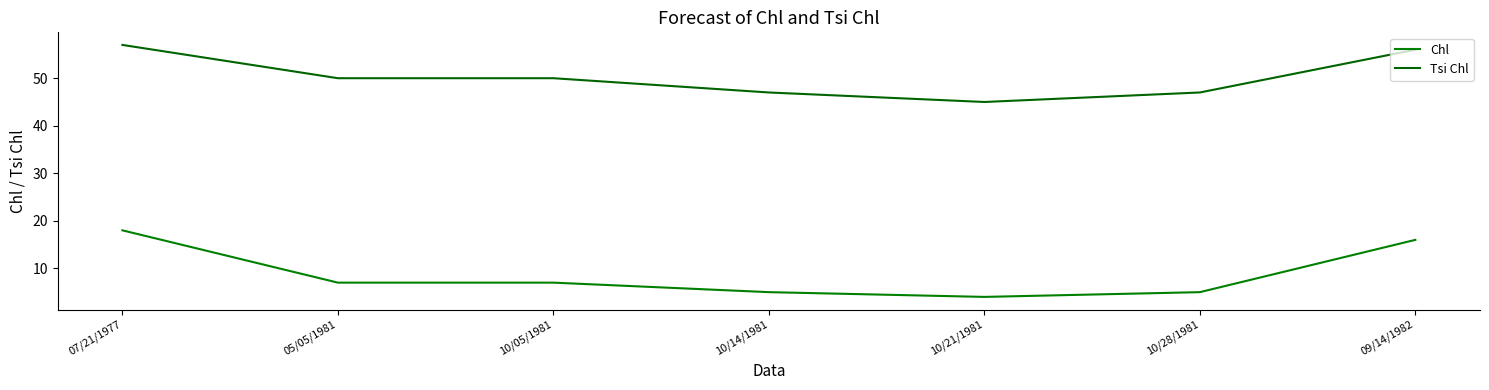

Reading left to right, what are all the values shown in this chart?

Chl: 18	7	7	5	4	5	16
Tsi Chl: 57	50	50	47	45	47	56